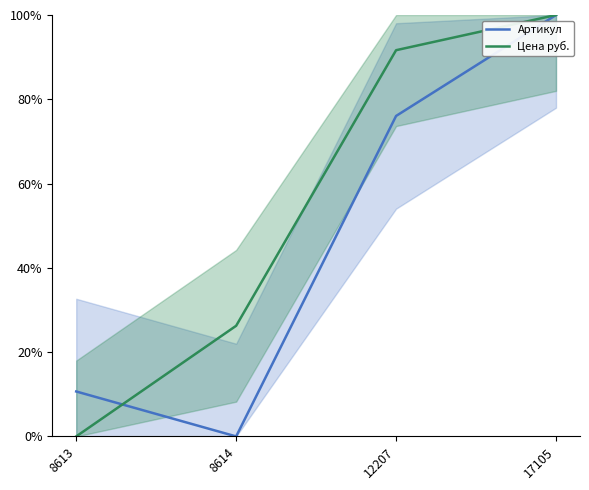

Reading left to right, what are all the values shown in this chart?

Артикул: 8613=10.7	8614=0.0	12207=76.0	17105=100.0
Цена руб.: 8613=0.0	8614=26.3	12207=91.6	17105=100.0